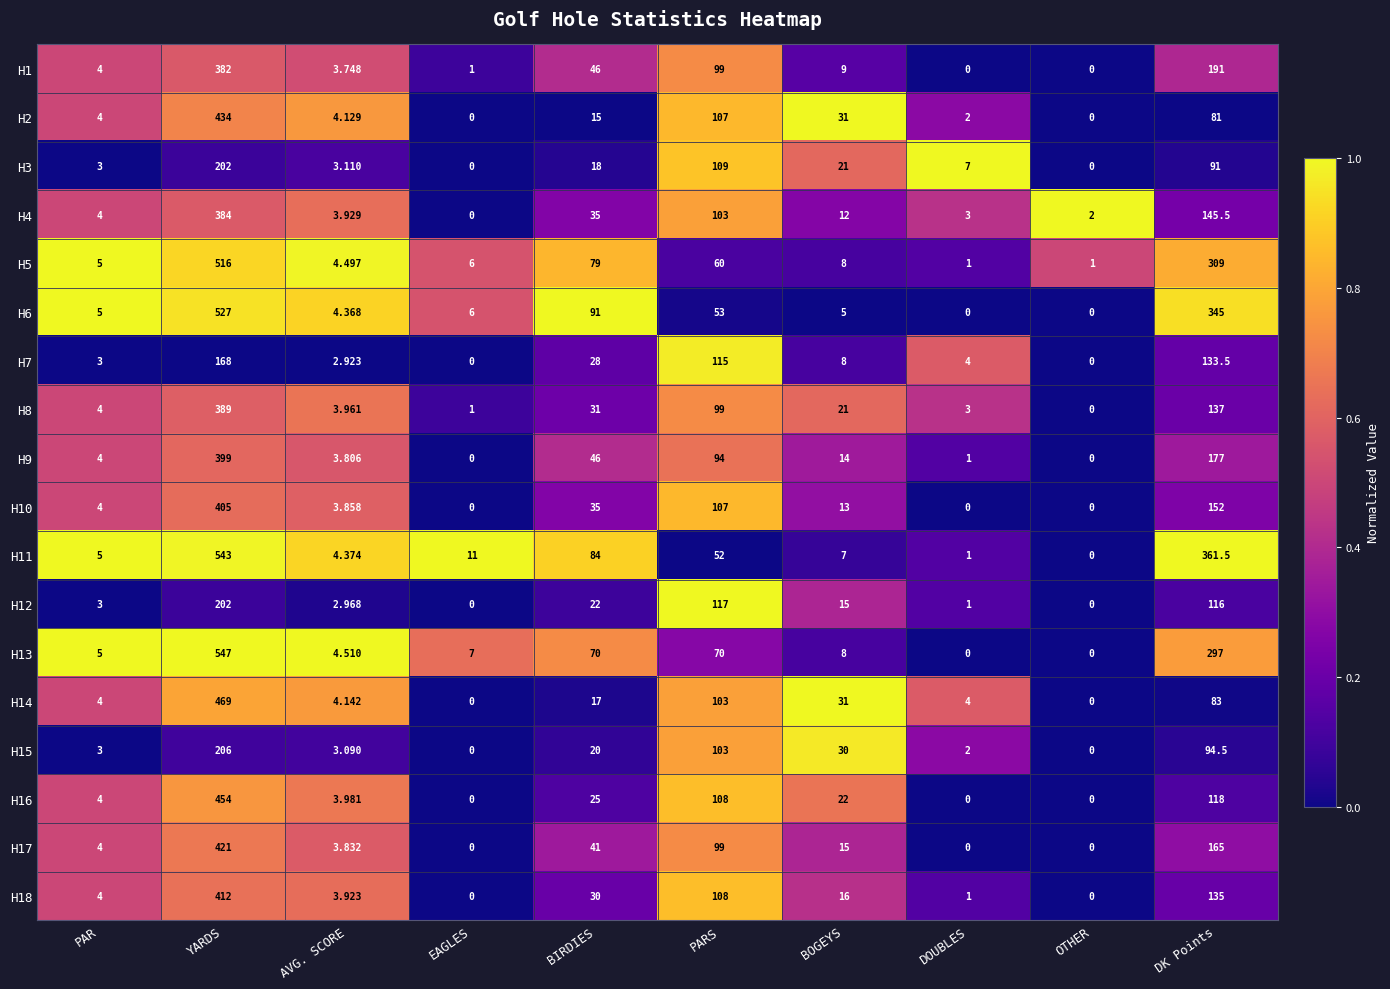

At which category is the sum across all series the highest?

YARDS